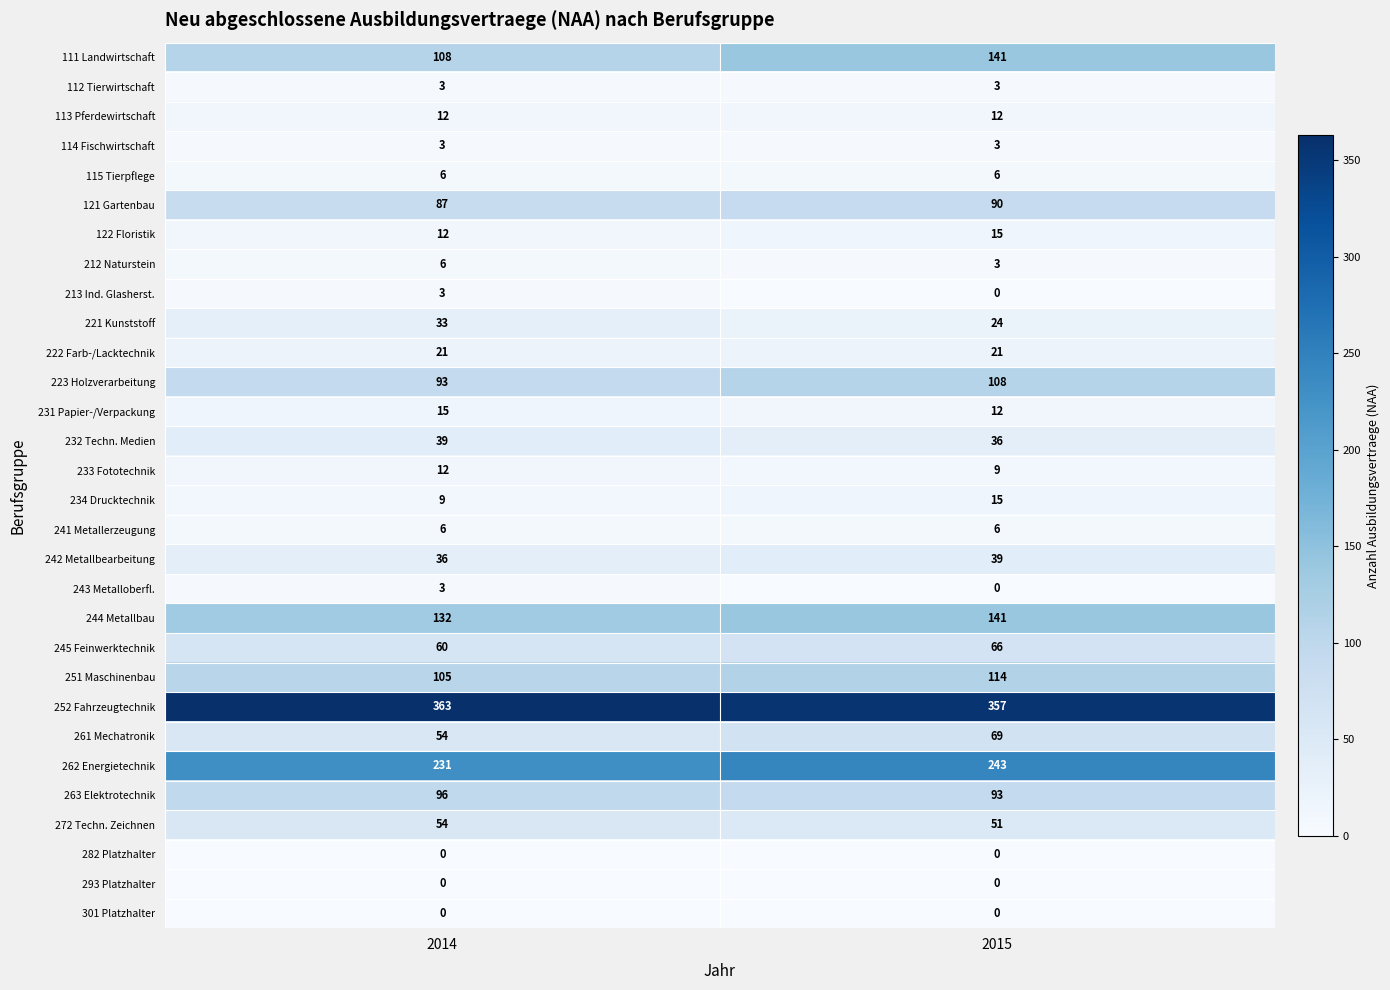

At which category is the sum across all series the highest?

2015